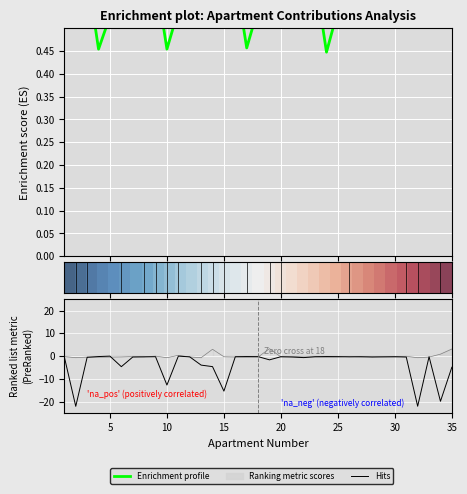

How many interior local peaks does the Hits series have?

9